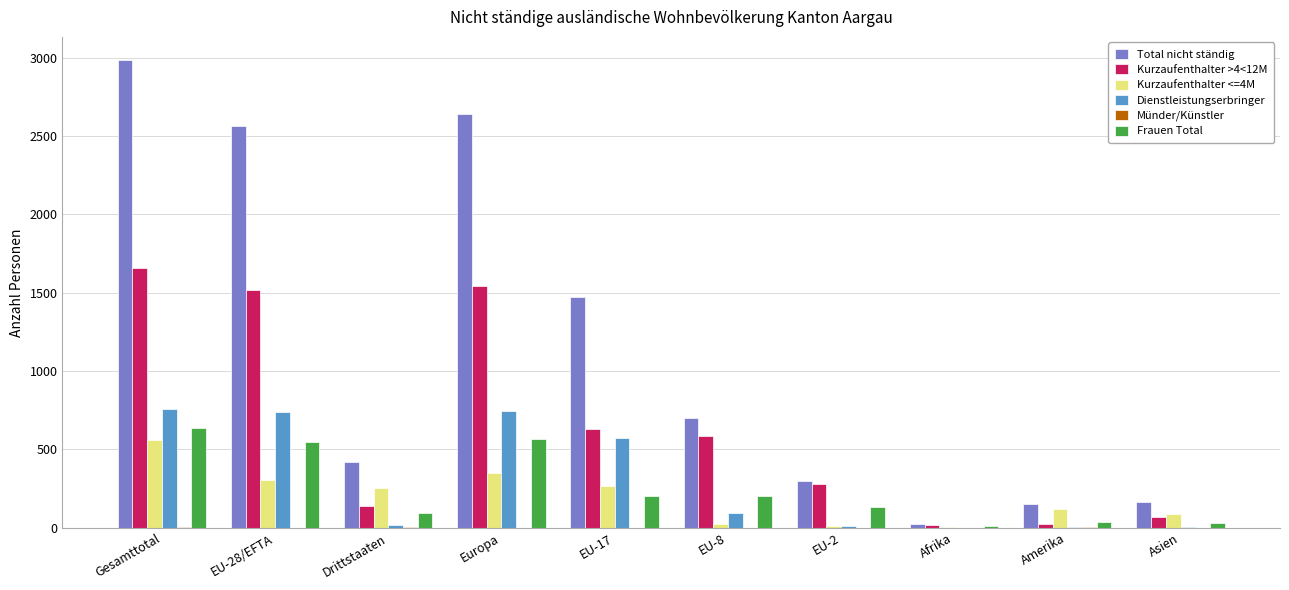

Is it true that Dienstleistungserbringer equals 1197 at Europa?

False